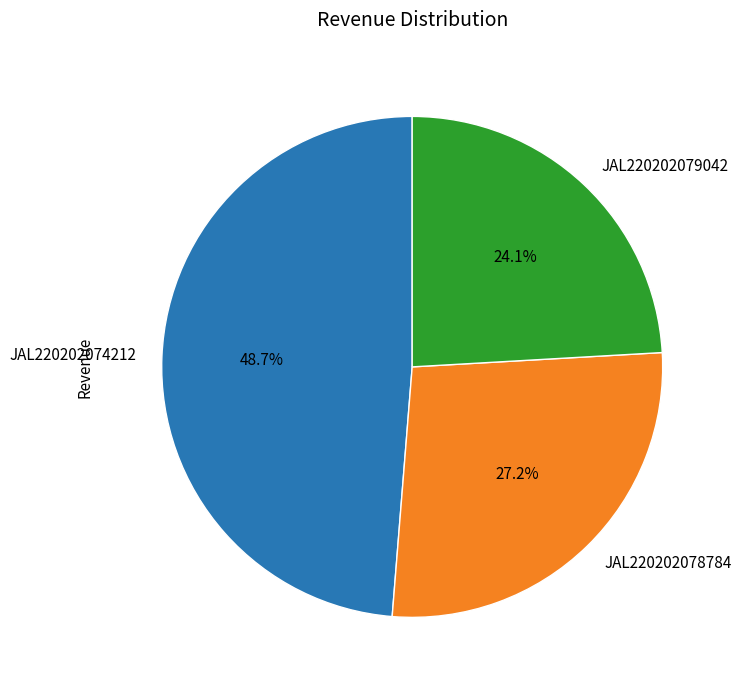

What percentage is NOT represented by JAL220202078784?

72.8%